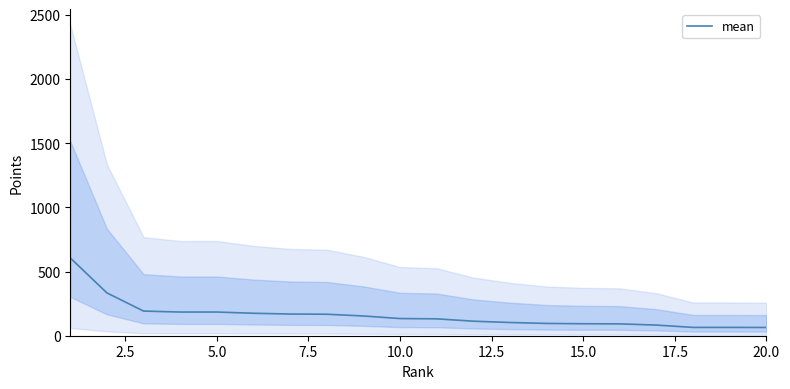

What is the smallest value displayed?

64.2